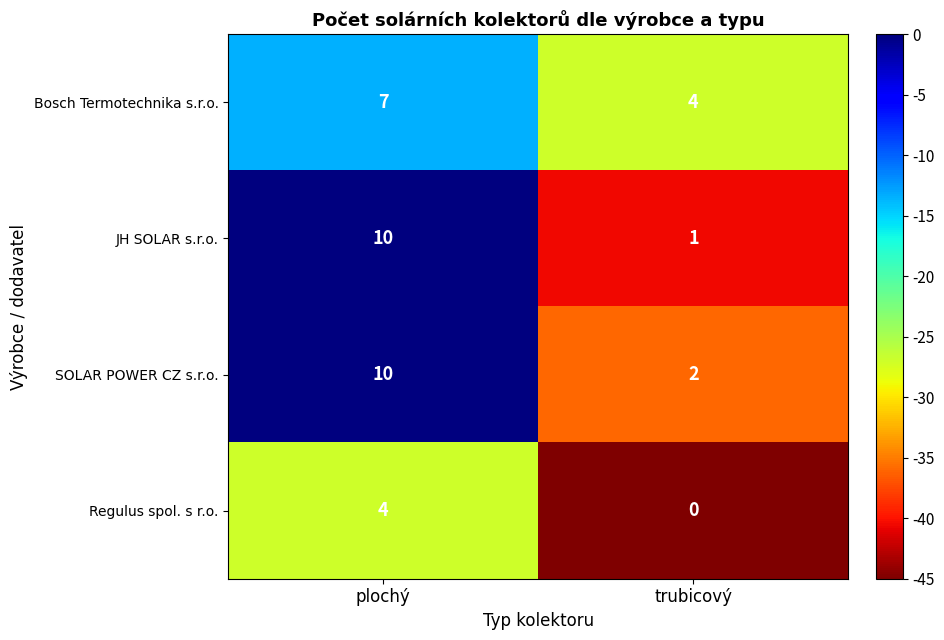

Reading left to right, what are all the values shown in this chart?

Bosch Termotechnika s.r.o.: plochý=7	trubicový=4
JH SOLAR s.r.o.: plochý=10	trubicový=1
SOLAR POWER CZ s.r.o.: plochý=10	trubicový=2
Regulus spol. s r.o.: plochý=4	trubicový=0